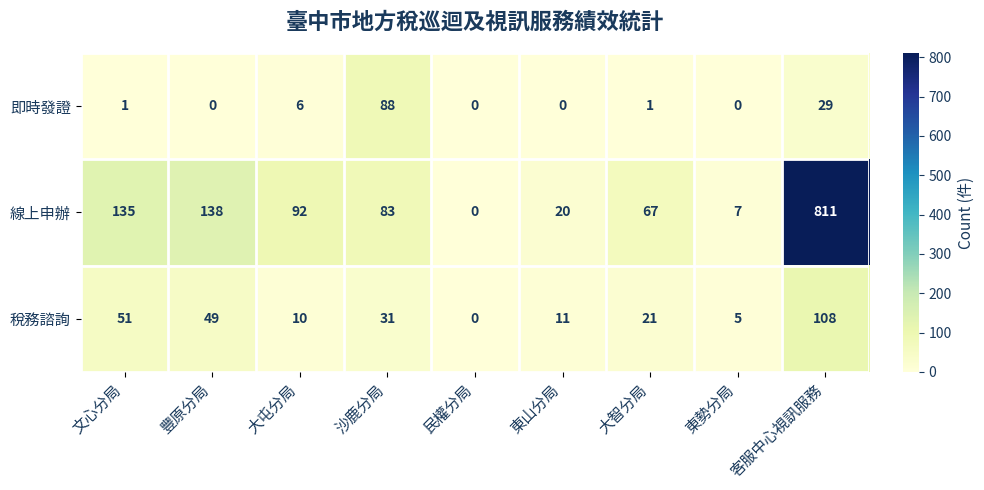

What is the greatest value displayed?

811